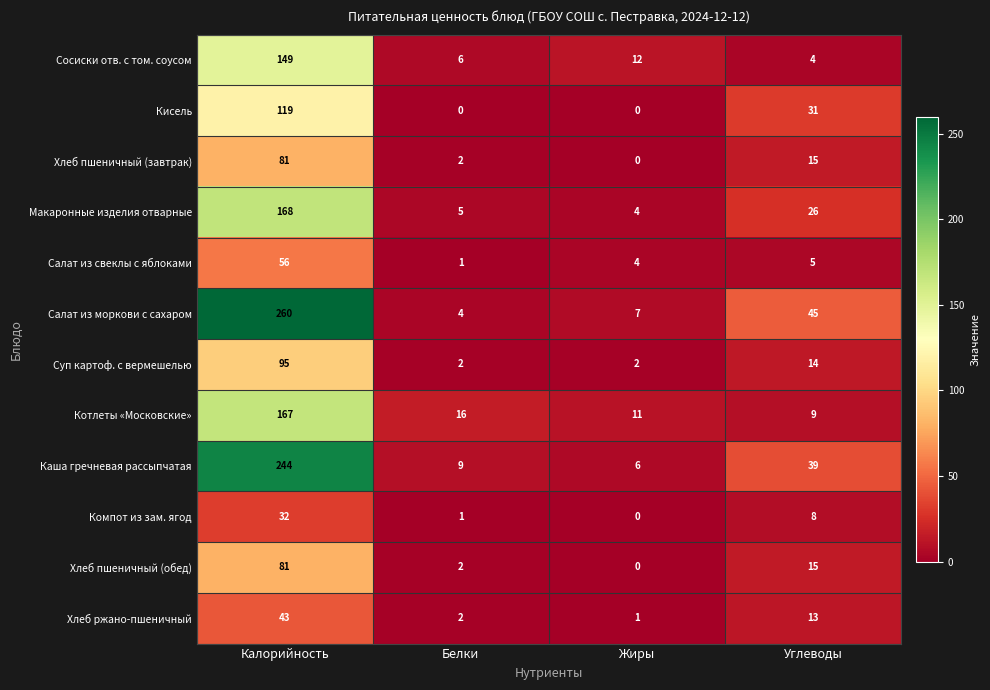

At which label is Каша гречневая рассыпчатая closest to 125?

Углеводы